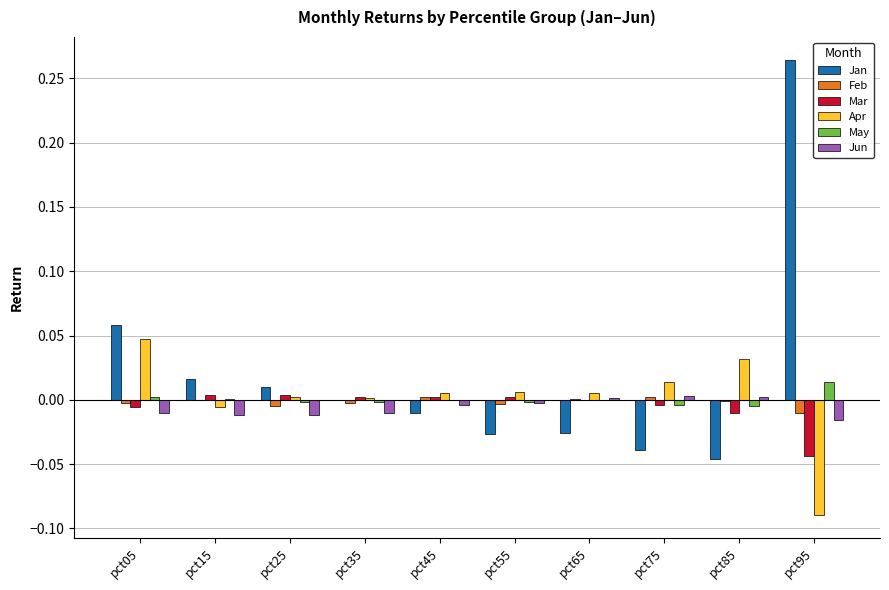

Which series has the largest total across all categories?

Jan